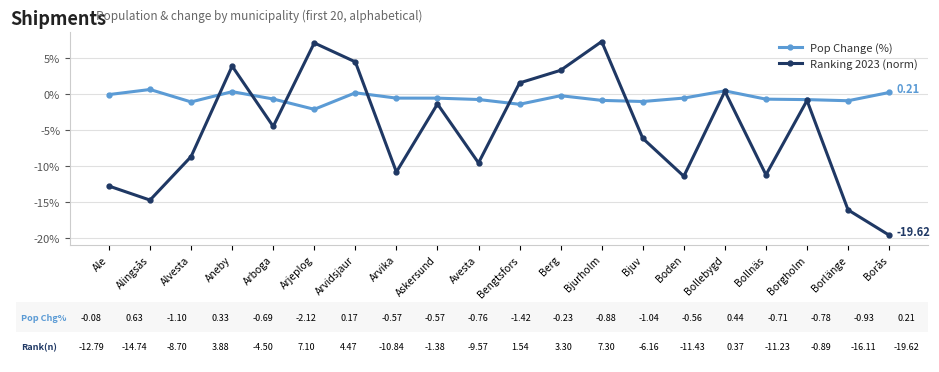

What is the spread (max minus min) of values at Arboga?

3.8